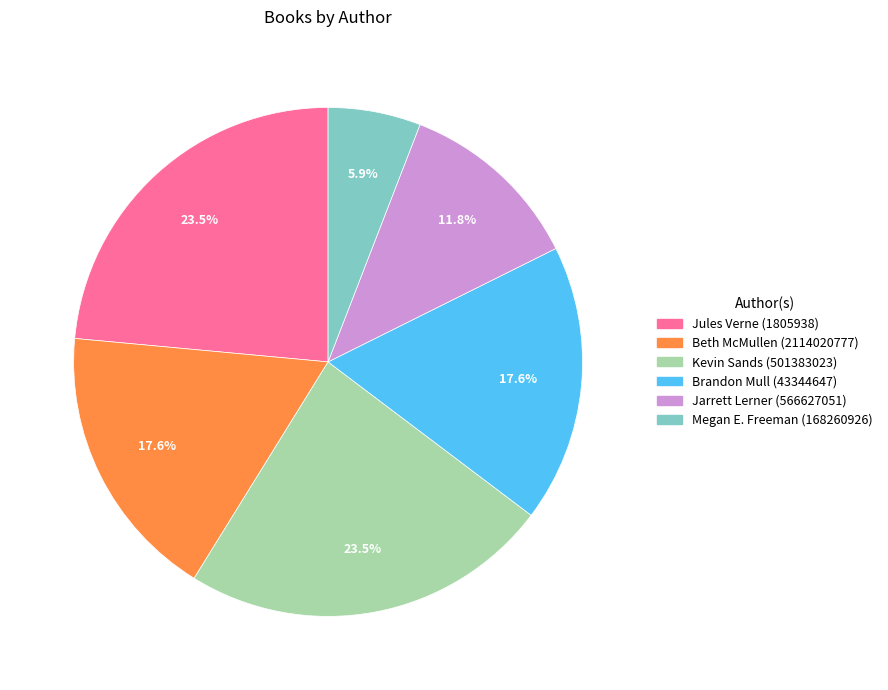

Does Megan E. Freeman (168260926) represent more than half of the total?

No